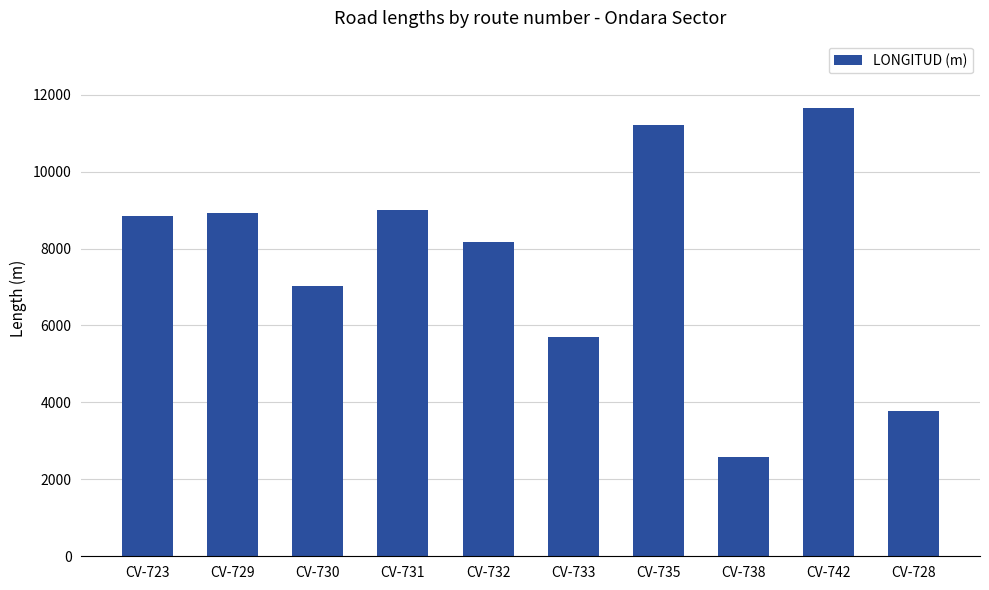

Approximately how many times larger is the value at CV-738 compared to CV-733?

0.5